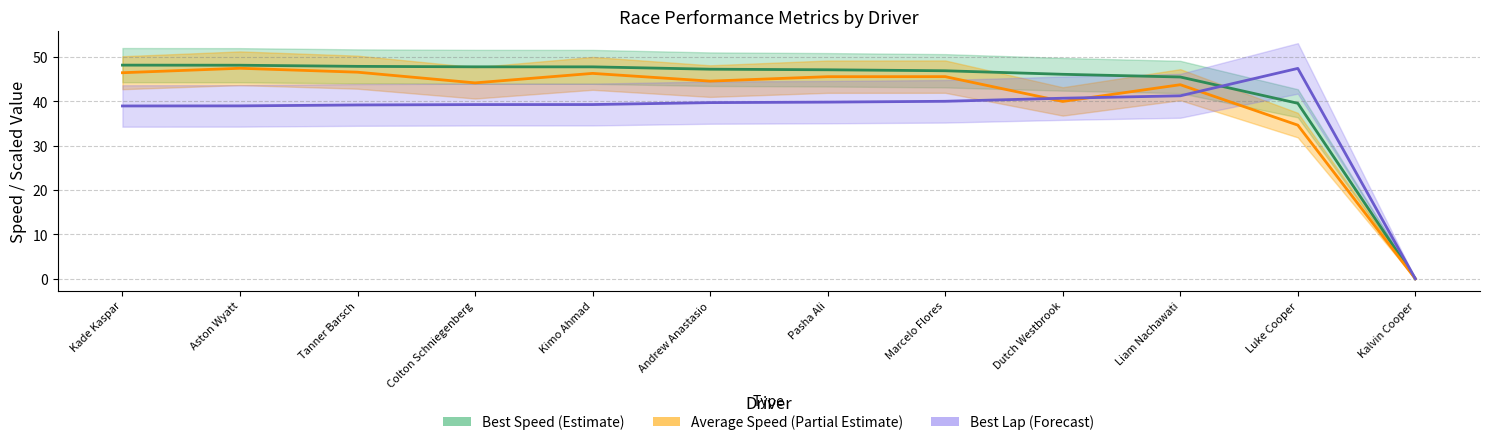

What is the sum of all Best Speed (Estimate) values?

511.9